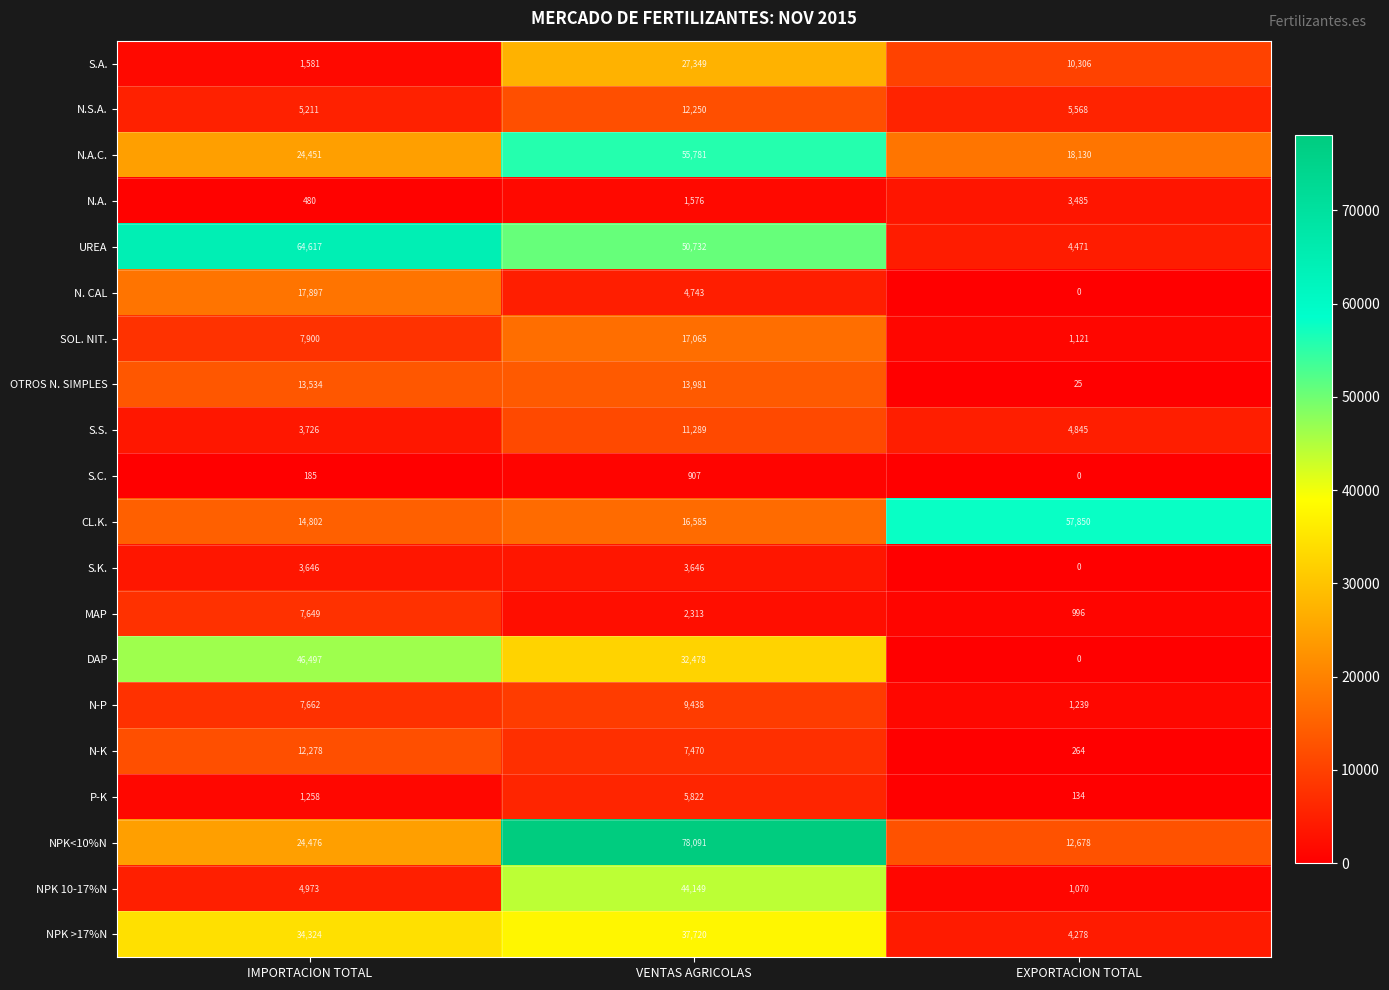

The NPK<10%N series shows 7642 at EXPORTACION TOTAL. True or false?

False